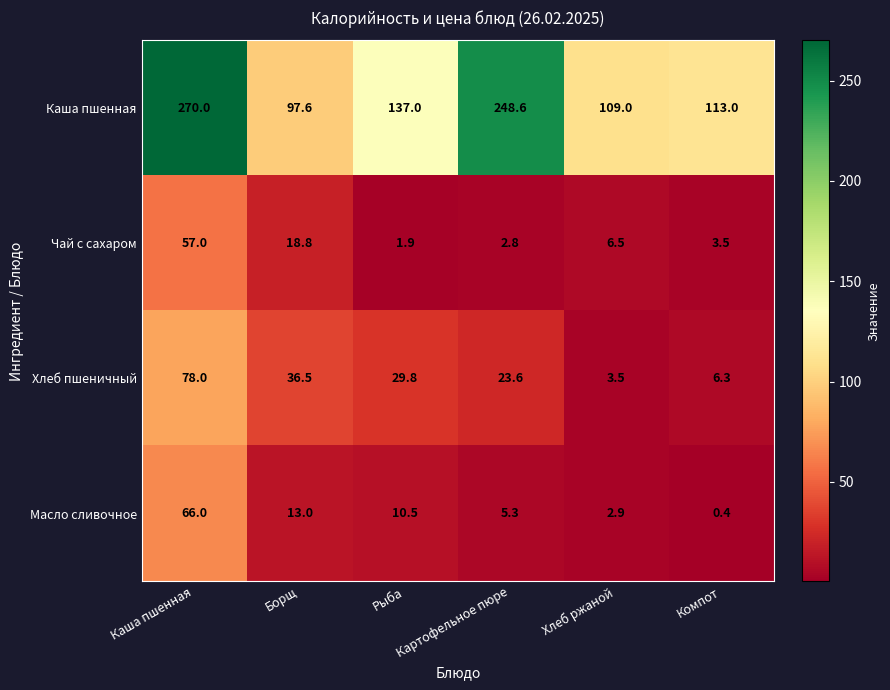

What is the maximum value for Масло сливочное?

66.0